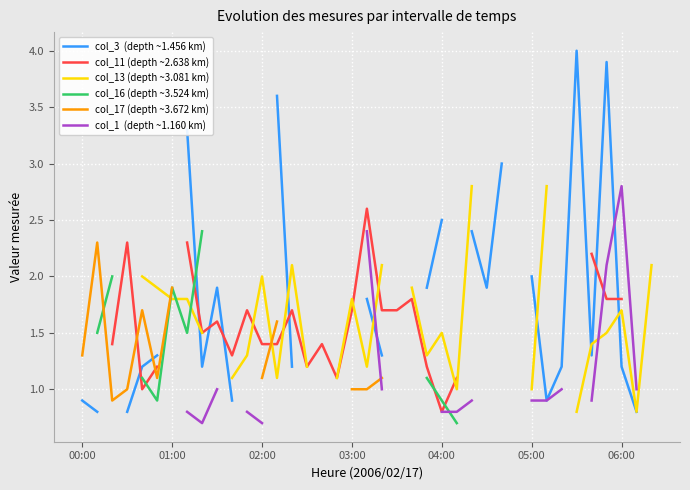

How many lines are shown in the chart?

6